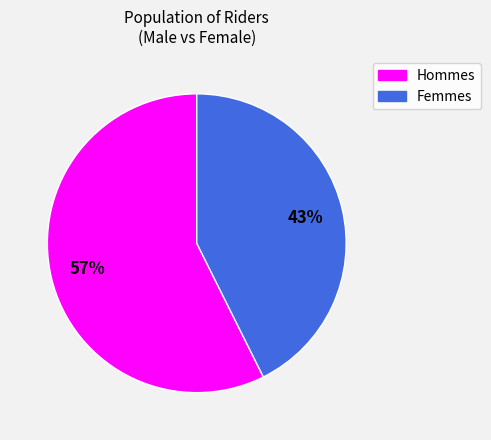

Count the number of slices in the pie.

2